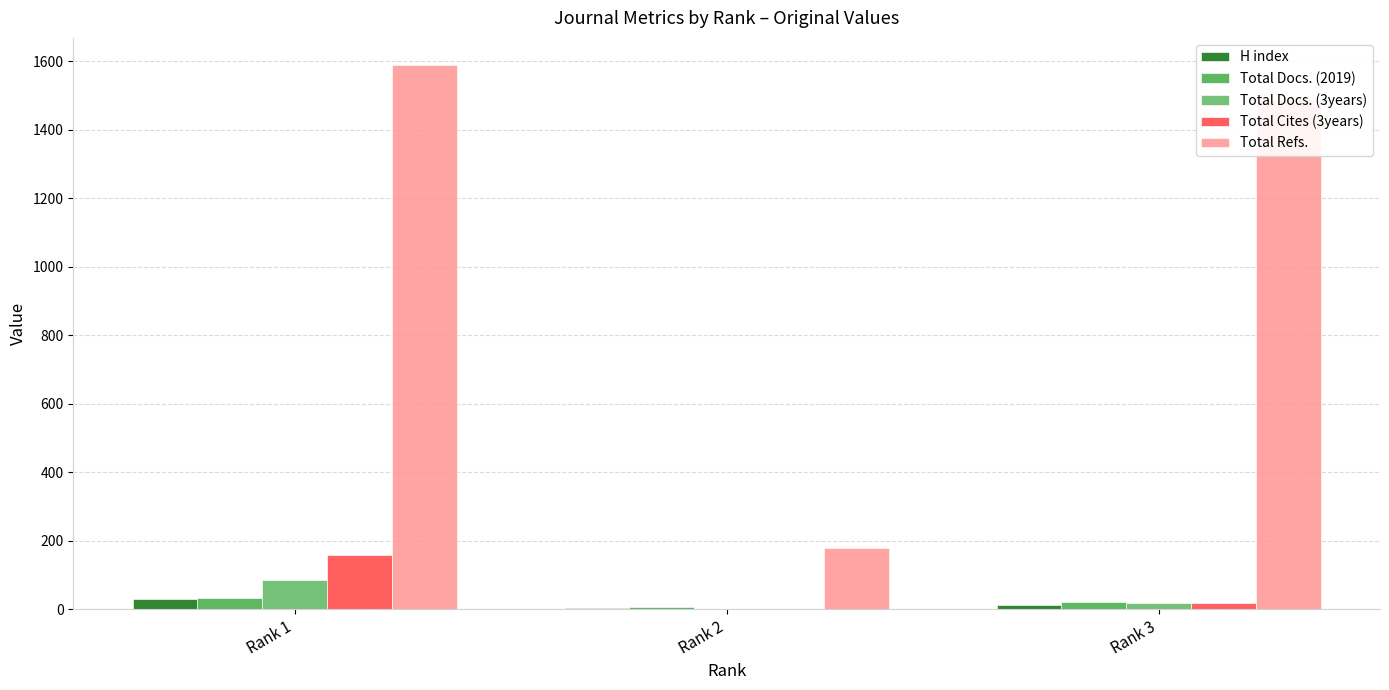

What are all the series names shown in the legend?

H index, Total Docs. (2019), Total Docs. (3years), Total Cites (3years), Total Refs.